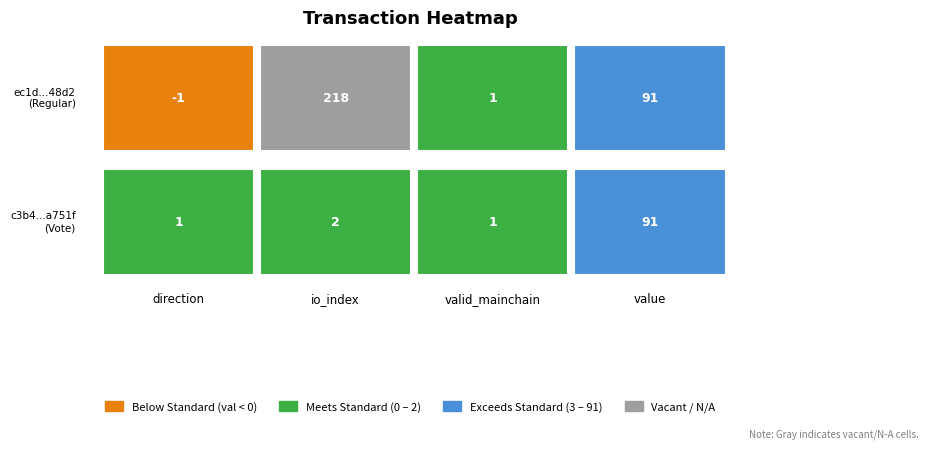

How many series are shown in this chart?

2